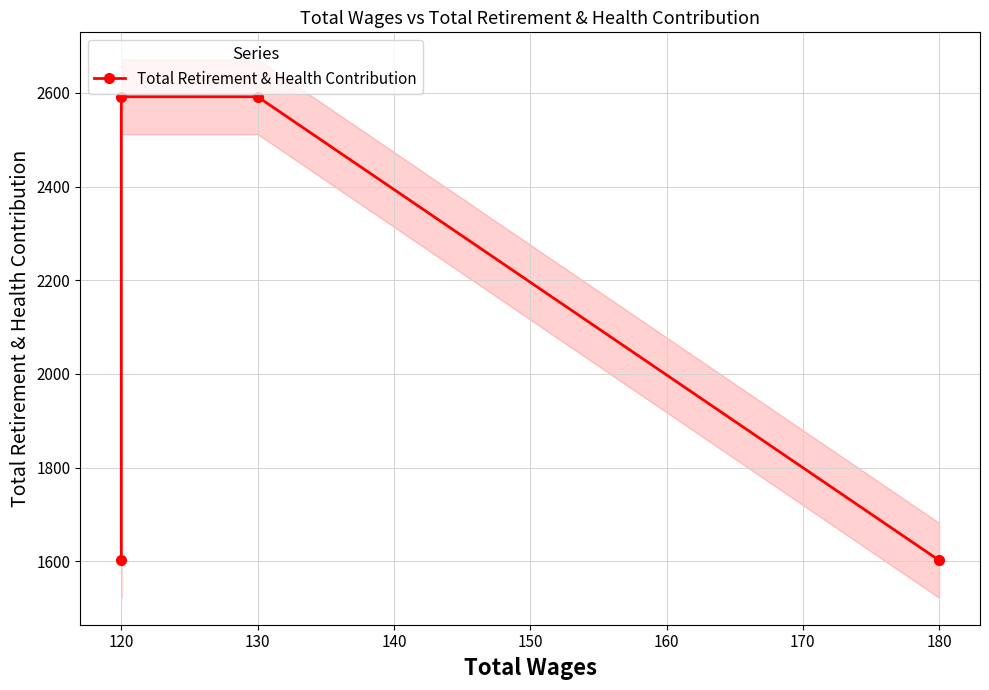

Is it true that the value at 120 is 964?

False